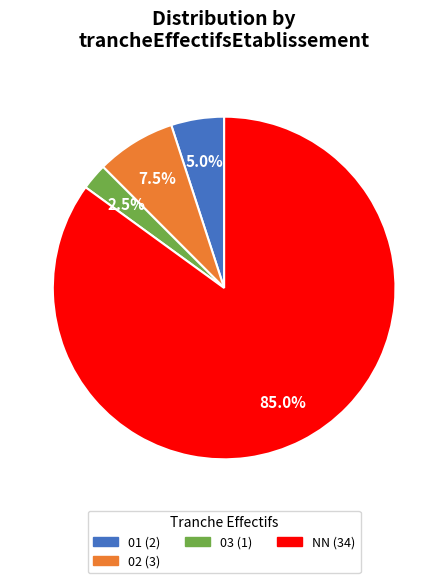

Is there any slice that represents more than half of the pie?

Yes